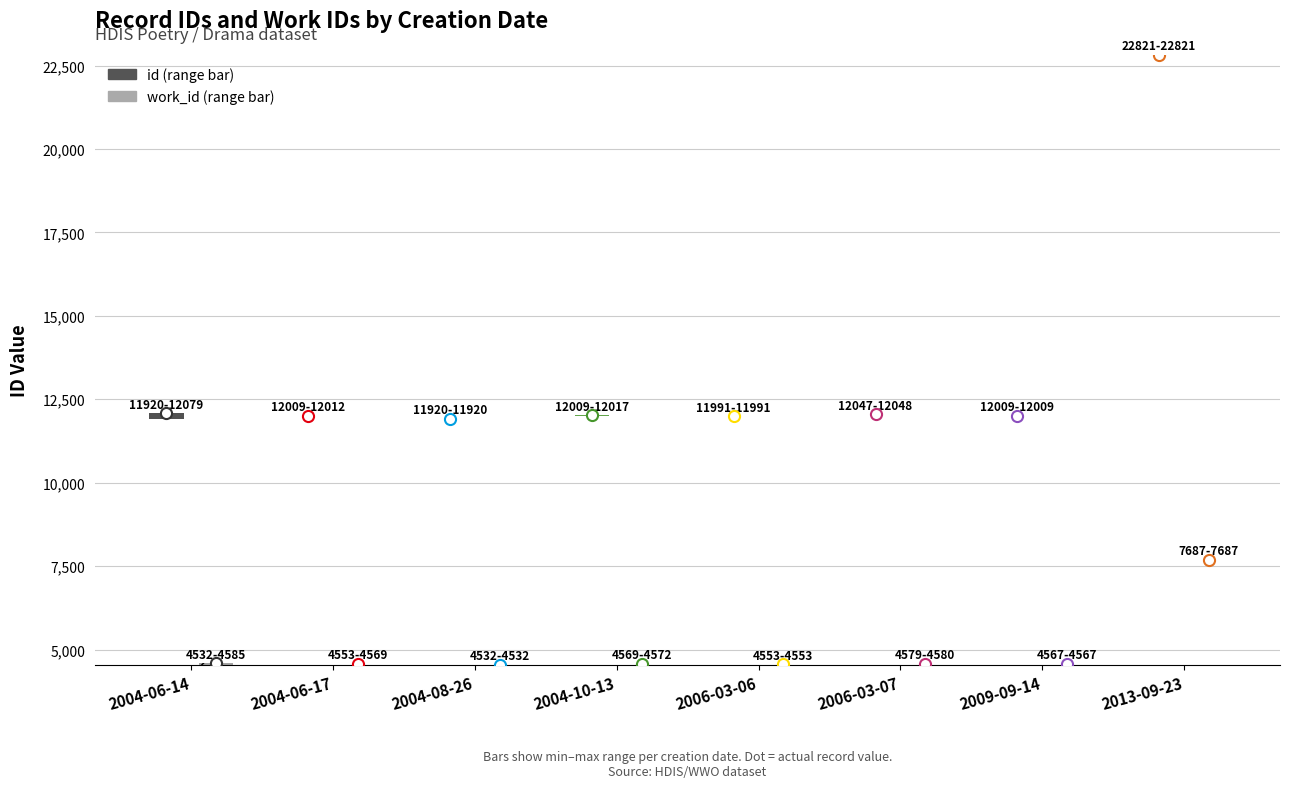

Reading left to right, what are all the values shown in this chart?

id: 2004-06-14=12079	2004-06-17=12012	2004-08-26=11920	2004-10-13=12017	2006-03-06=11991	2006-03-07=12047	2009-09-14=12009	2013-09-23=22821
work_id: 2004-06-14=4585	2004-06-17=4569	2004-08-26=4532	2004-10-13=4572	2006-03-06=4553	2006-03-07=4579	2009-09-14=4567	2013-09-23=7687